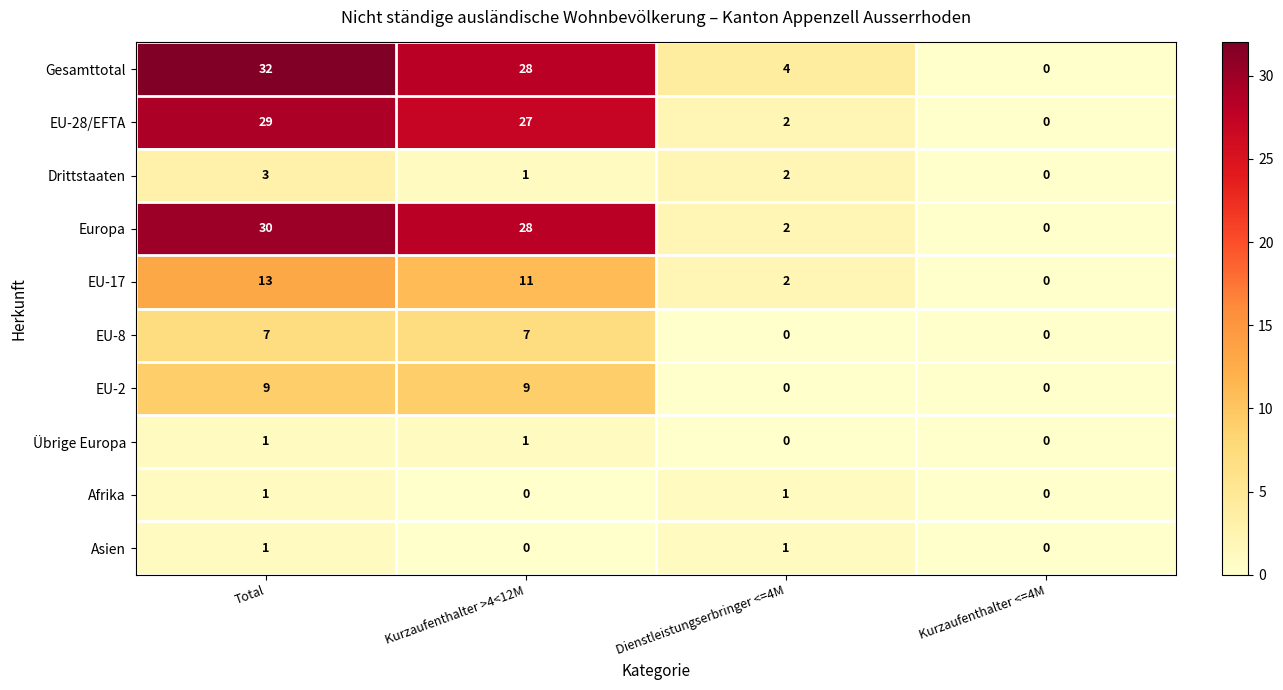

Which series changed the most between Total and Kurzaufenthalter <=4M?

Gesamttotal